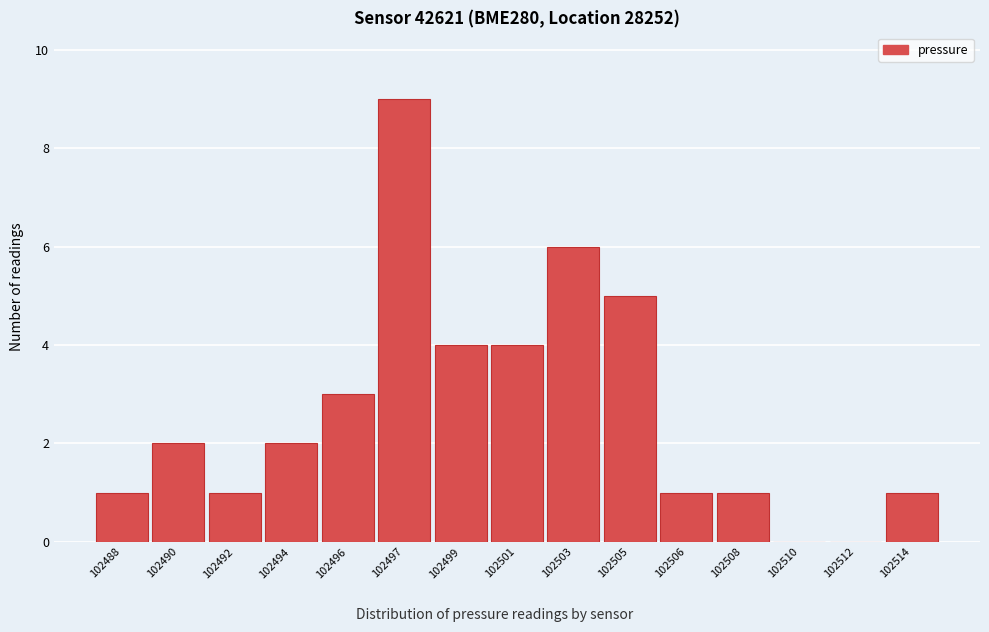

Reading left to right, list all the values displayed in this chart.

102488=1	102490=2	102492=1	102494=2	102496=3	102497=9	102499=4	102501=4	102503=6	102505=5	102506=1	102508=1	102510=0	102512=0	102514=1